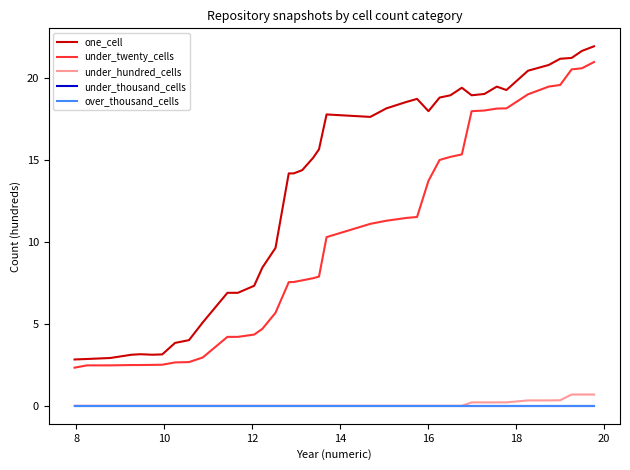

True or false: under_twenty_cells has more than 1 points higher than both neighbors.

False